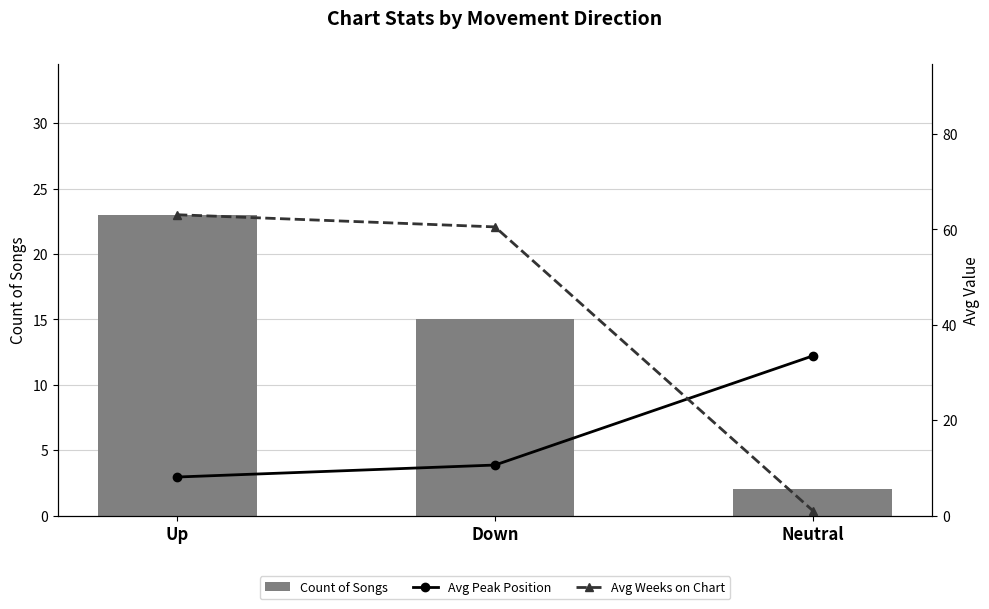

At how many categories does at least one series exceed 10?

3